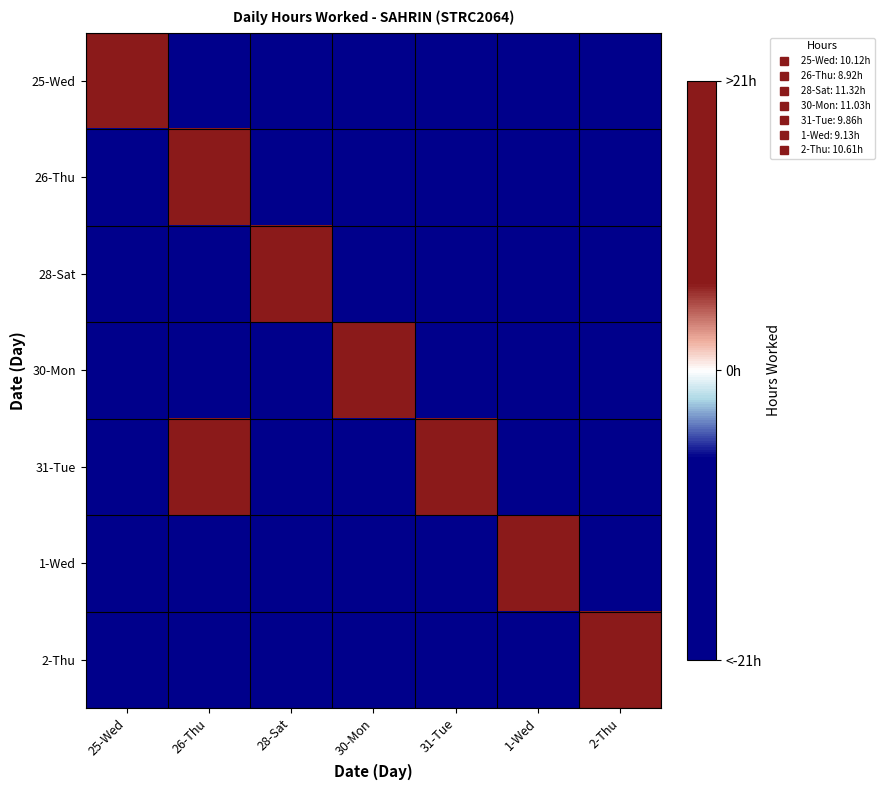

Reading left to right, list all the values displayed in this chart.

25-Wed: 25-Wed=10.1	26-Thu=-15.0	28-Sat=-15.0	30-Mon=-15.0	31-Tue=-15.0	1-Wed=-15.0	2-Thu=-15.0
26-Thu: 25-Wed=-15.0	26-Thu=8.9	28-Sat=-15.0	30-Mon=-15.0	31-Tue=-15.0	1-Wed=-15.0	2-Thu=-15.0
28-Sat: 25-Wed=-15.0	26-Thu=-15.0	28-Sat=11.3	30-Mon=-15.0	31-Tue=-15.0	1-Wed=-15.0	2-Thu=-15.0
30-Mon: 25-Wed=-15.0	26-Thu=-15.0	28-Sat=-15.0	30-Mon=11.0	31-Tue=-15.0	1-Wed=-15.0	2-Thu=-15.0
31-Tue: 25-Wed=-15.0	26-Thu=9.9	28-Sat=-15.0	30-Mon=-15.0	31-Tue=9.9	1-Wed=-15.0	2-Thu=-15.0
1-Wed: 25-Wed=-15.0	26-Thu=-15.0	28-Sat=-15.0	30-Mon=-15.0	31-Tue=-15.0	1-Wed=9.1	2-Thu=-15.0
2-Thu: 25-Wed=-15.0	26-Thu=-15.0	28-Sat=-15.0	30-Mon=-15.0	31-Tue=-15.0	1-Wed=-15.0	2-Thu=10.6